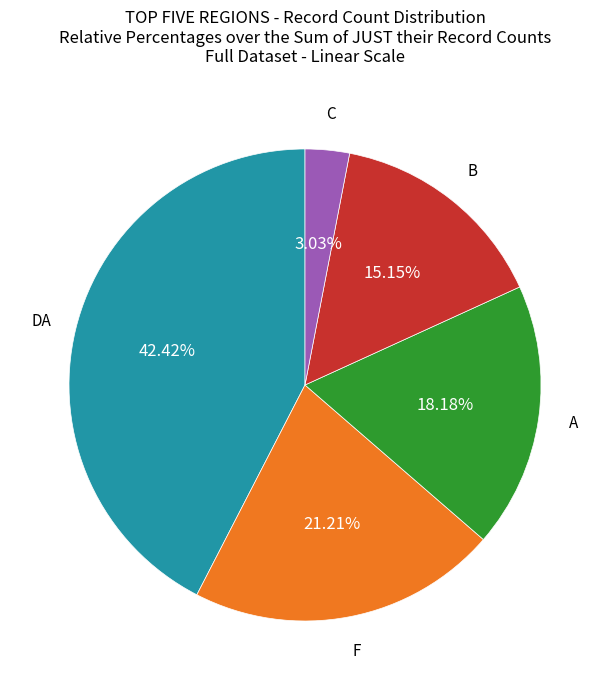

Is there a majority slice in this chart?

No